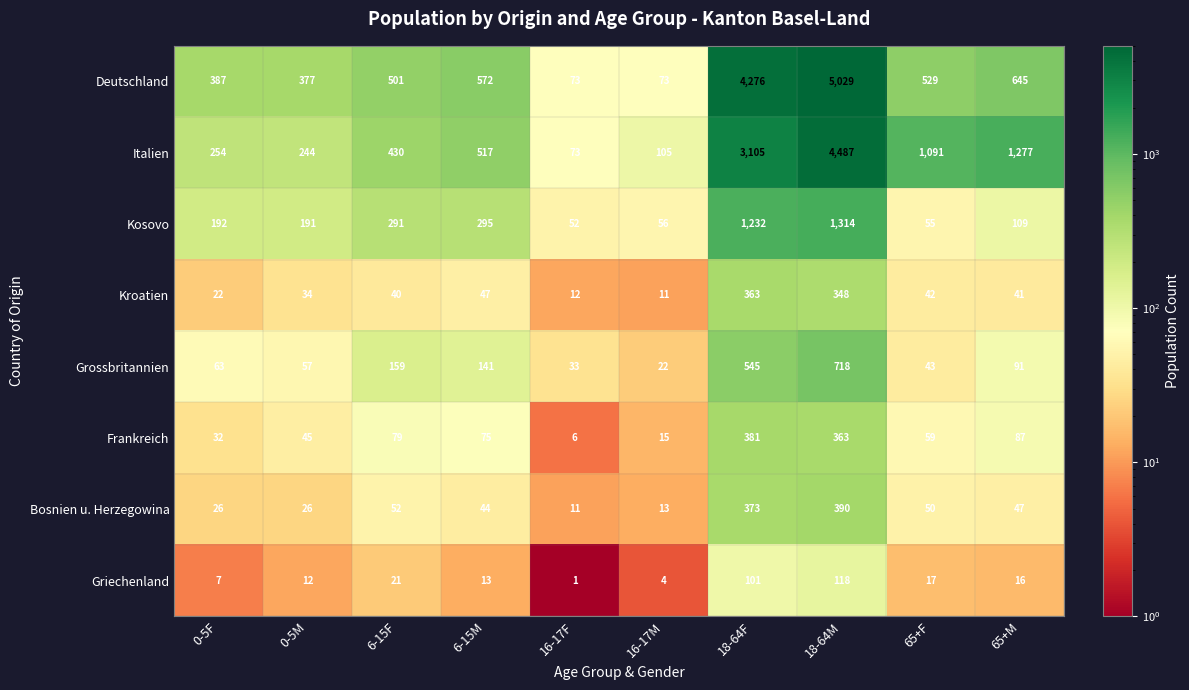

What is the total value across all series at 16-17M?

299